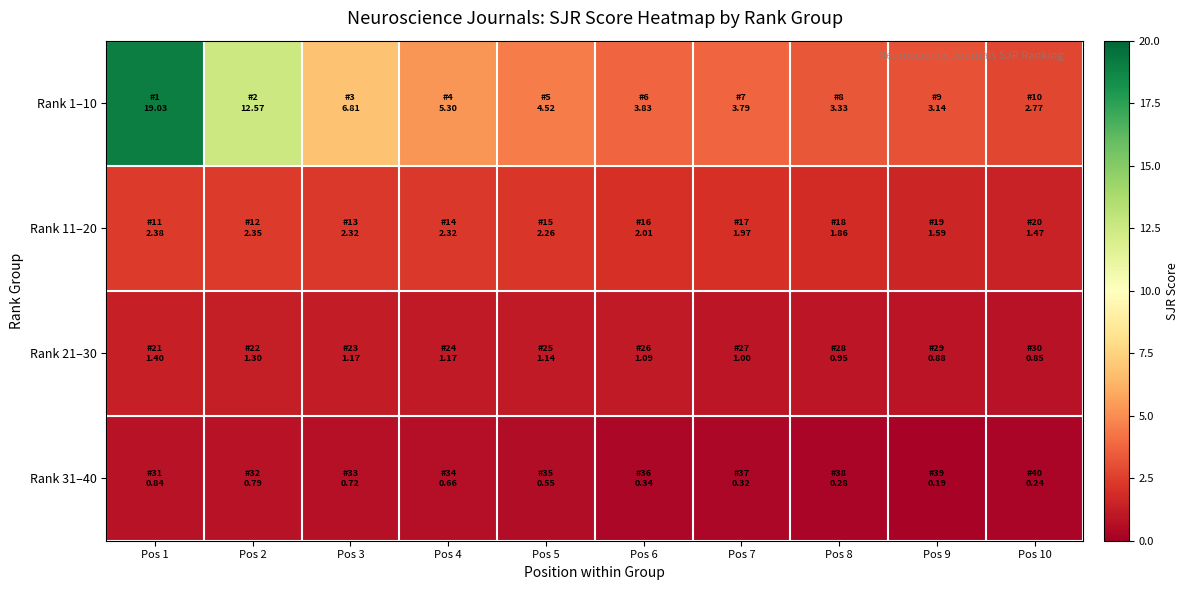

Which category has the lowest value across all series?

Pos 9